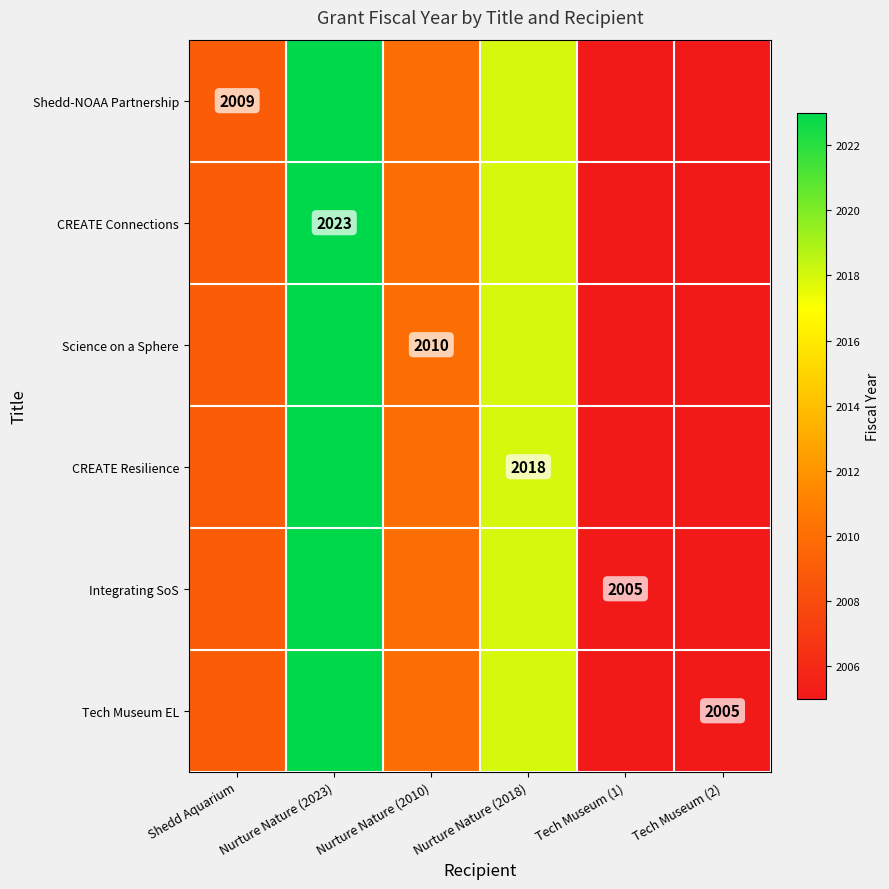

What is the sum of the CREATE Resilience values at Shedd Aquarium and Tech Museum (1)?

4014